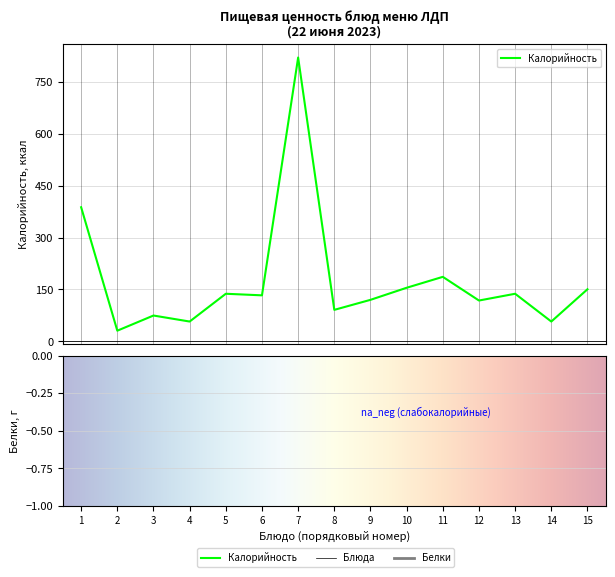

True or false: Белки and Калорийность cross at least once.

False